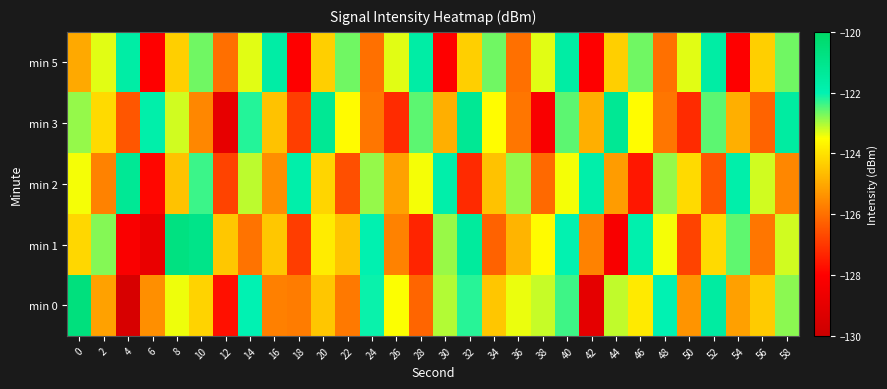

How many data points does each series have?

30